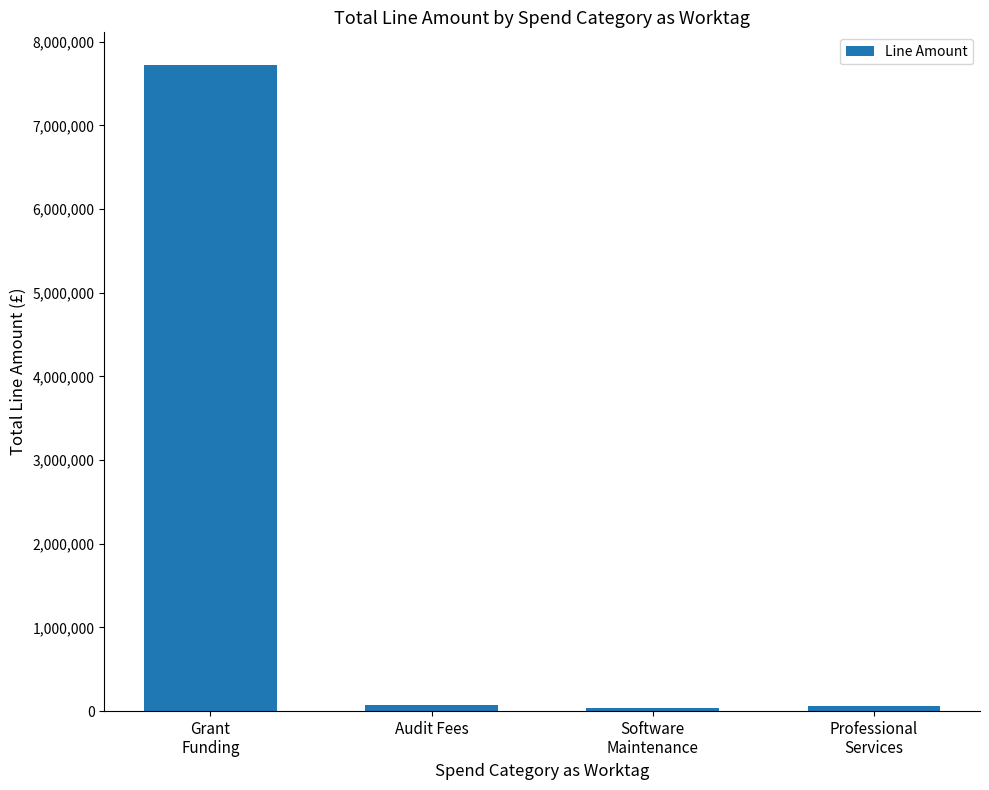

What is the label of the 2nd bar from the right?

Software
Maintenance